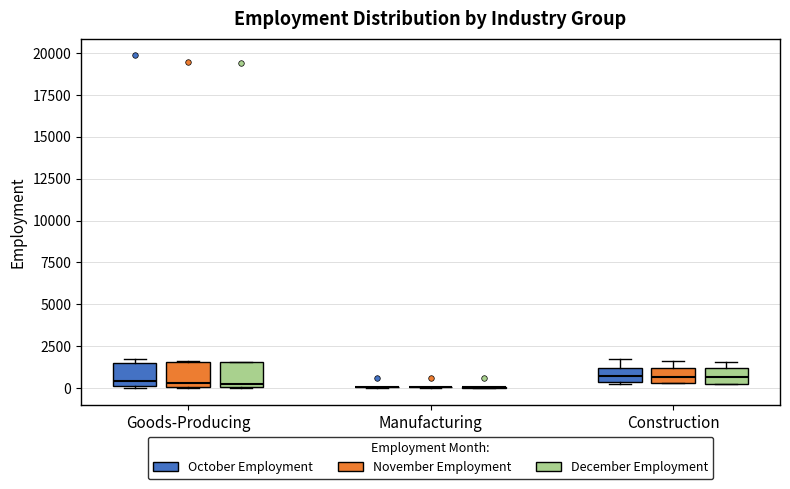

Reading left to right, read every box against the y-axis: the position of its median line, the range the box covers, and the ends of its whiskers. The values are not printed on the chart, so give them approximately, as read against the axis.

Goods-Producing (October Employment): median 500, box 0 to 1500, whiskers 0 to 1500 (just above the box's upper edge)
Goods-Producing (November Employment): median 500, box 0 to 1500, whiskers 0 to 1500
Goods-Producing (December Employment): median 500, box 0 to 1500, whiskers 0 to 1500
Manufacturing (October Employment): box collapsed to a line at 0, whiskers 0 to 0
Manufacturing (November Employment): box collapsed to a line at 0, whiskers 0 to 0
Manufacturing (December Employment): box collapsed to a line at 0, whiskers 0 to 0
Construction (October Employment): median 500 (inside the box), box 500 to 1000, whiskers 500 to 1500
Construction (November Employment): median 500 (inside the box), box 500 to 1000, whiskers 500 to 1500
Construction (December Employment): median 500 (inside the box), box 500 to 1000, whiskers 500 to 1500